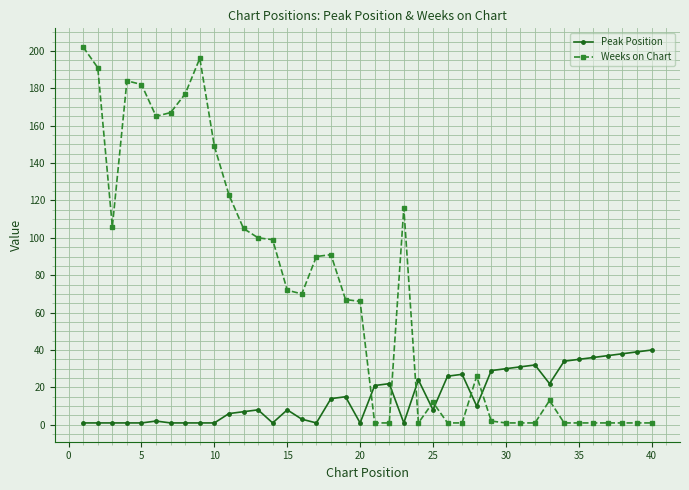

How many categories are shown in the chart?

40